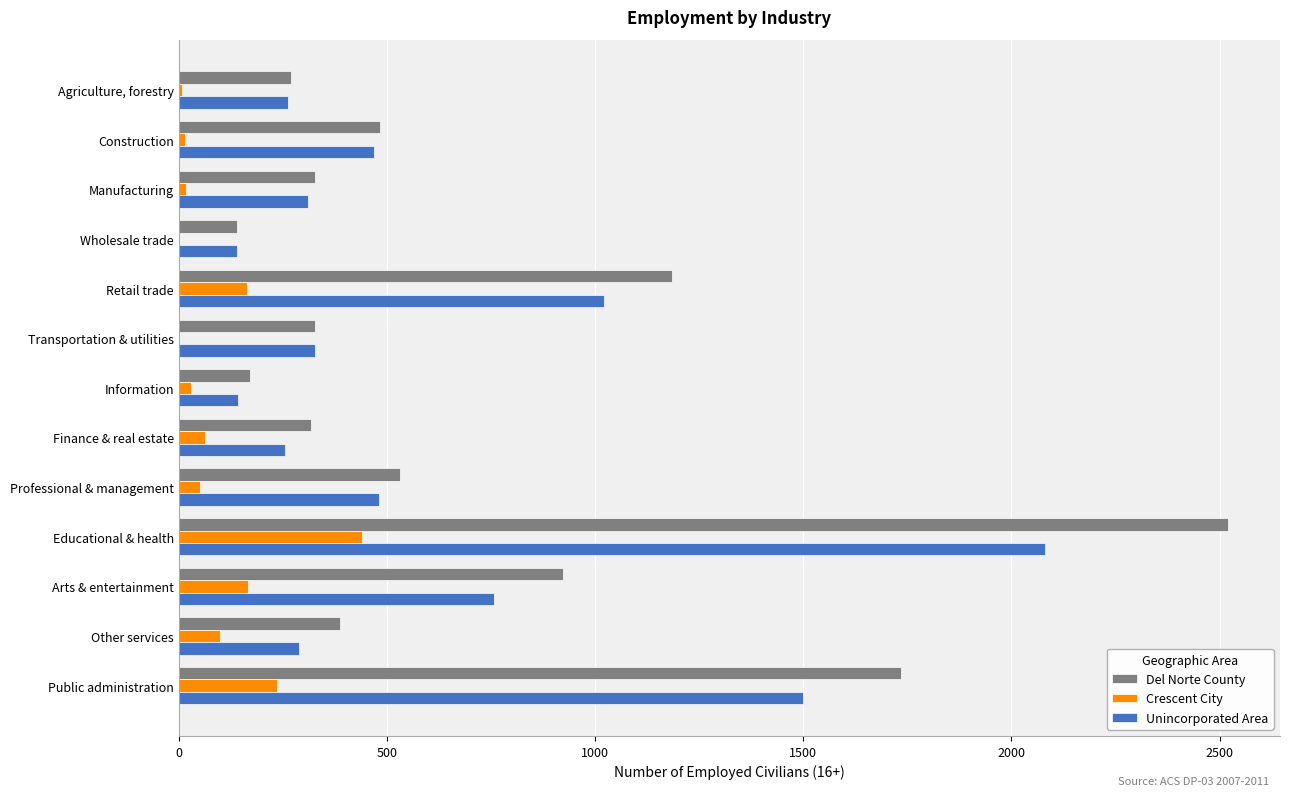

Count the number of categories in the chart.

13